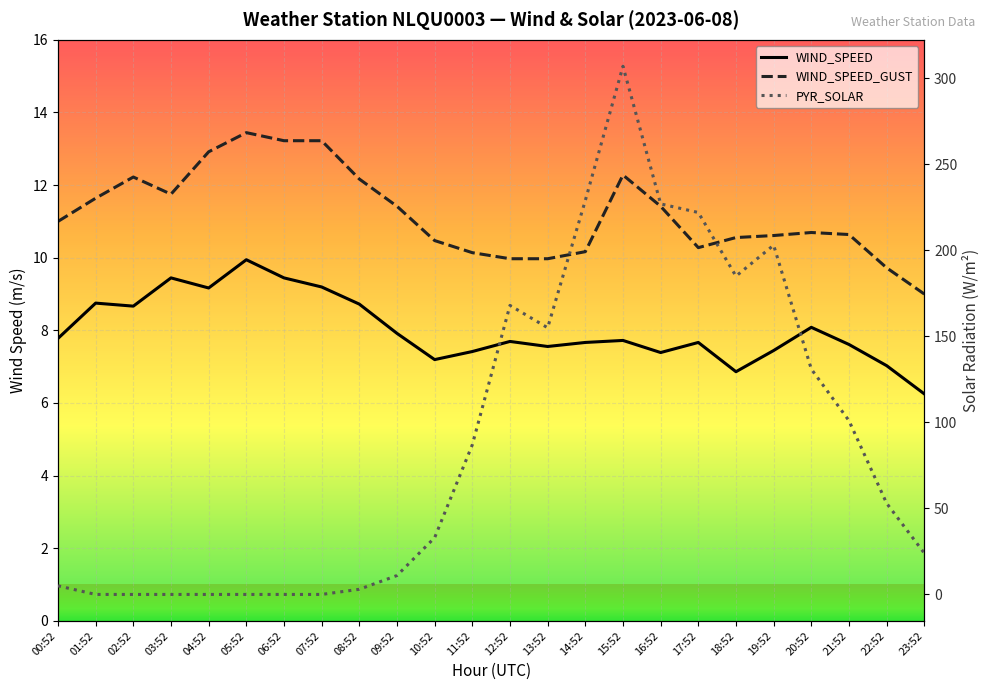

True or false: WIND_SPEED and WIND_SPEED_GUST cross at least once.

False